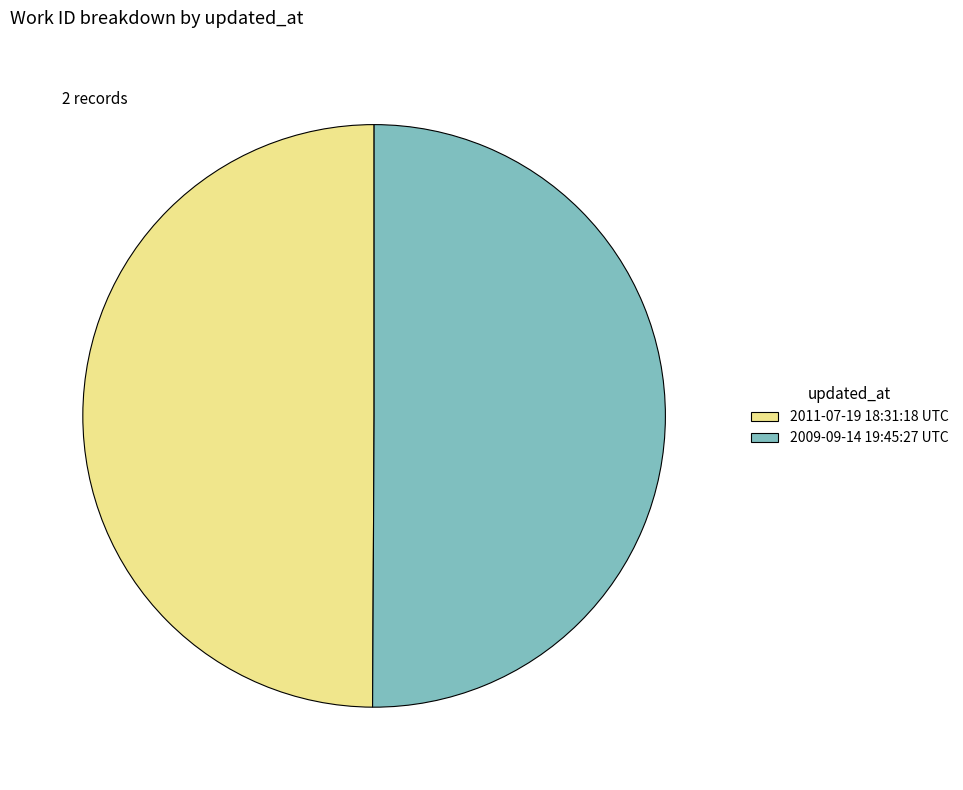

How many slices are in this pie chart?

2